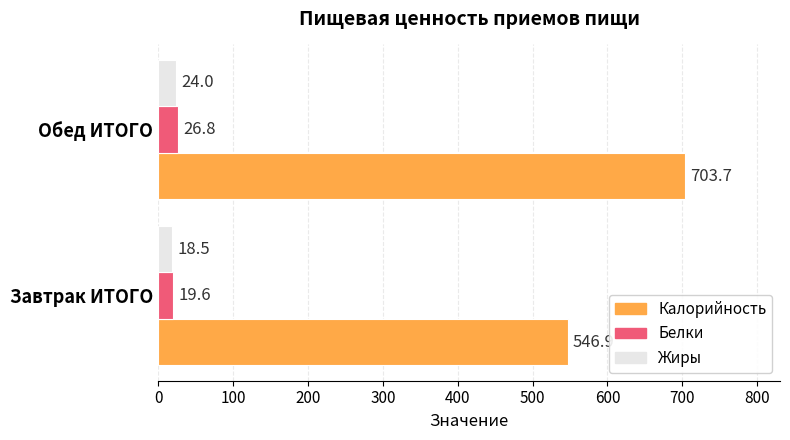

What is the spread (max minus min) of values at Обед ИТОГО?

679.7